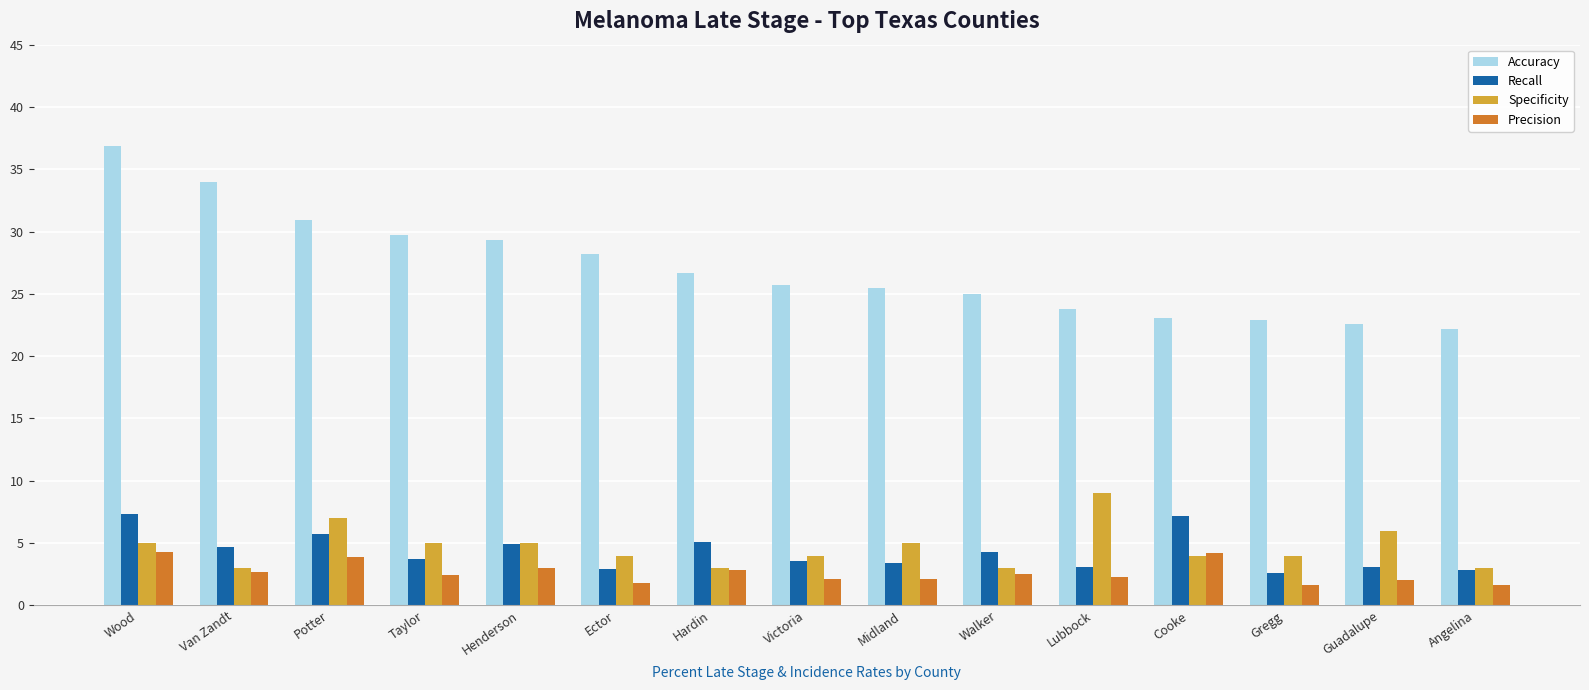

Between Van Zandt and Hardin, which series saw the biggest shift?

Accuracy